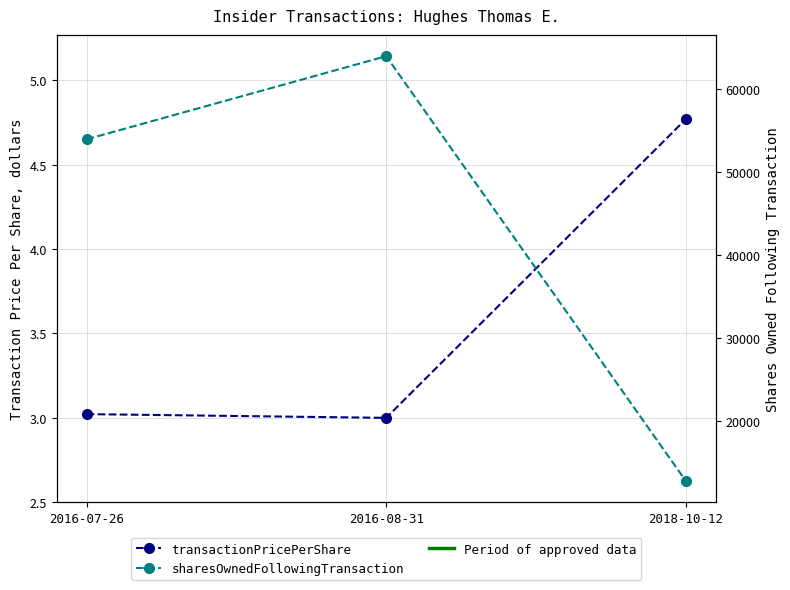

List the labels in order of sharesOwnedFollowingTransaction value, smallest first.

2018-10-12, 2016-07-26, 2016-08-31